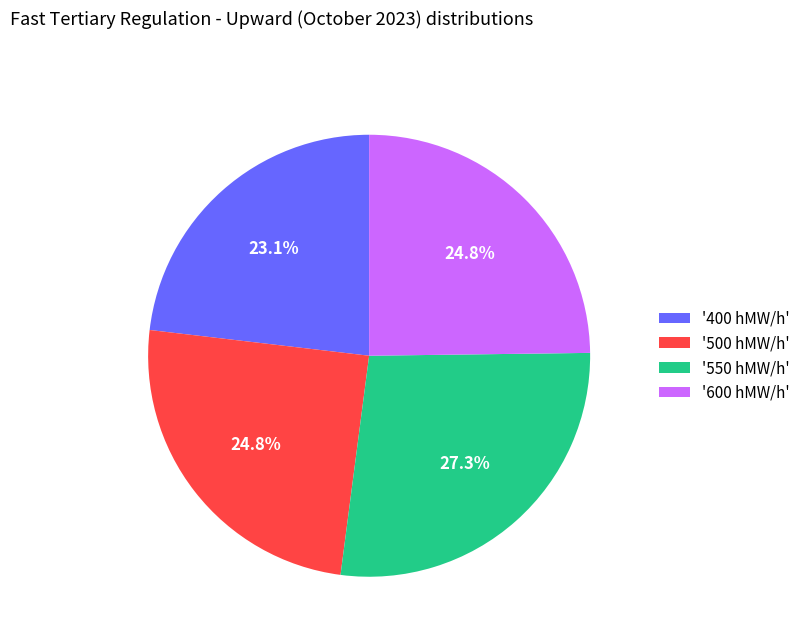

Approximately how many times larger is the value at '600 hMW/h' compared to '550 hMW/h'?

0.9